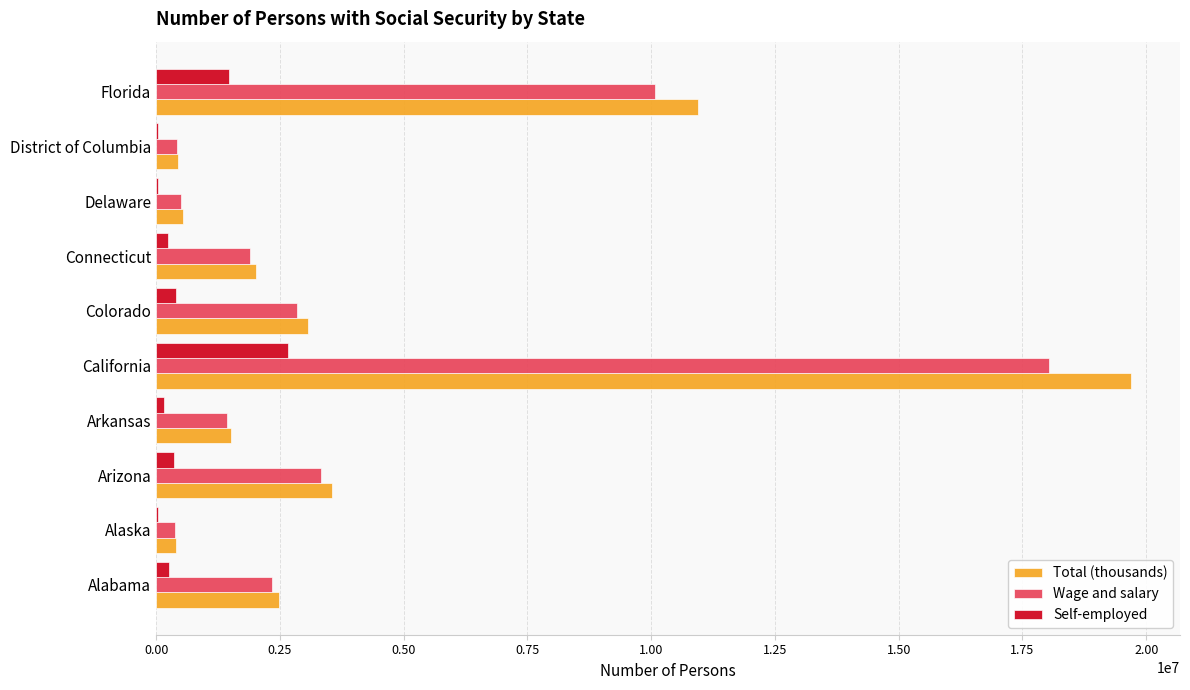

Is it true that Wage and salary equals 3239956 at Alabama?

False